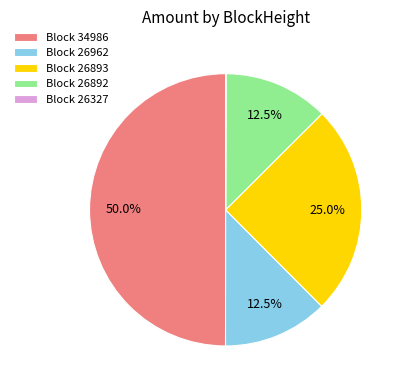

How much of the chart is everything except Block 26893?

75.0%